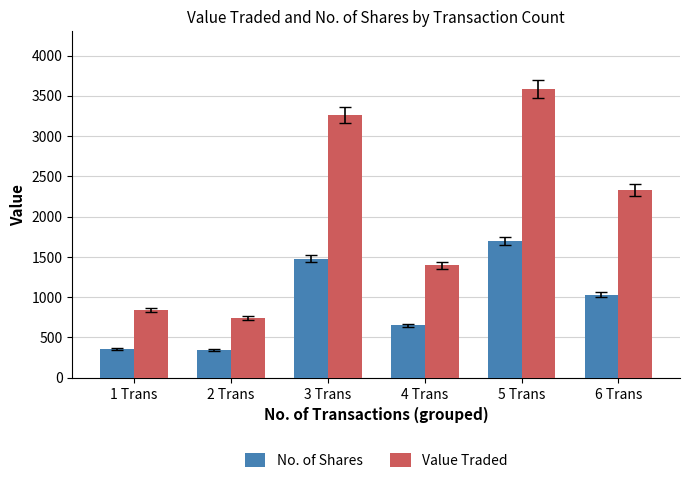

What is the average value of the Value Traded series?

2025.7